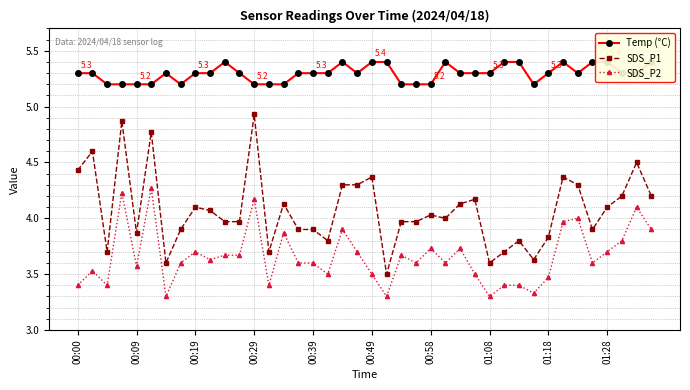

What is the highest value of the SDS_P2 series?

4.3